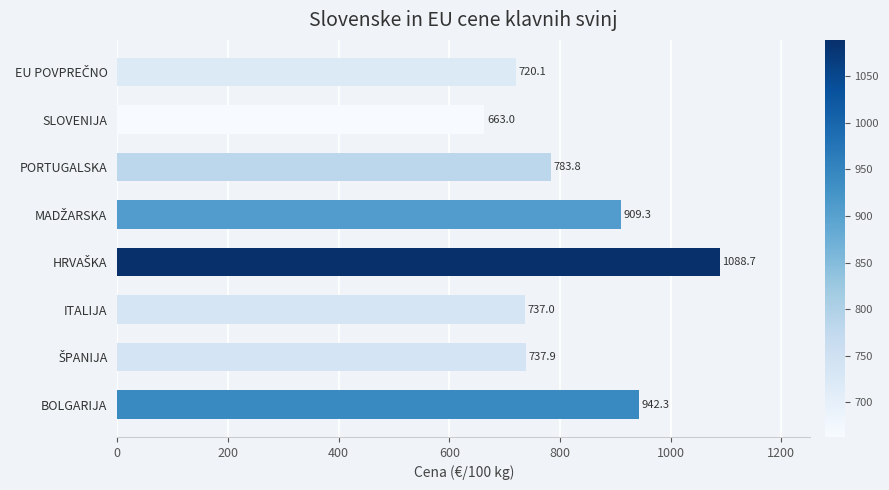

What is the smallest value displayed?

663.0